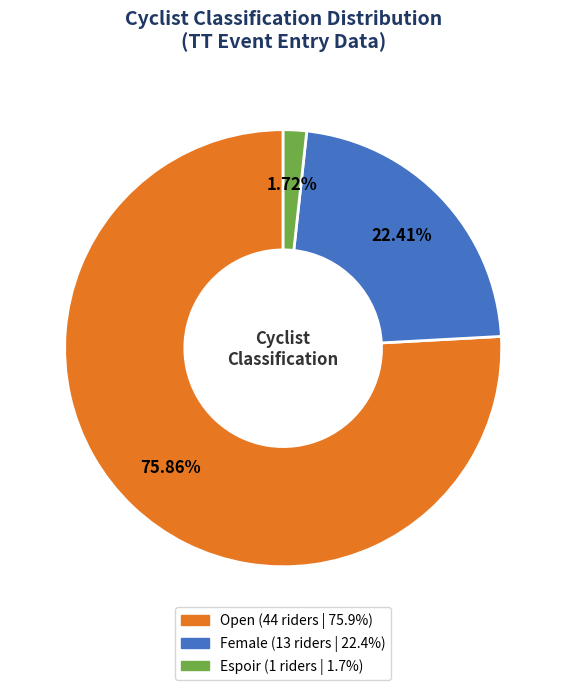

Rank the categories by value from highest to lowest.

Open, Female, Espoir